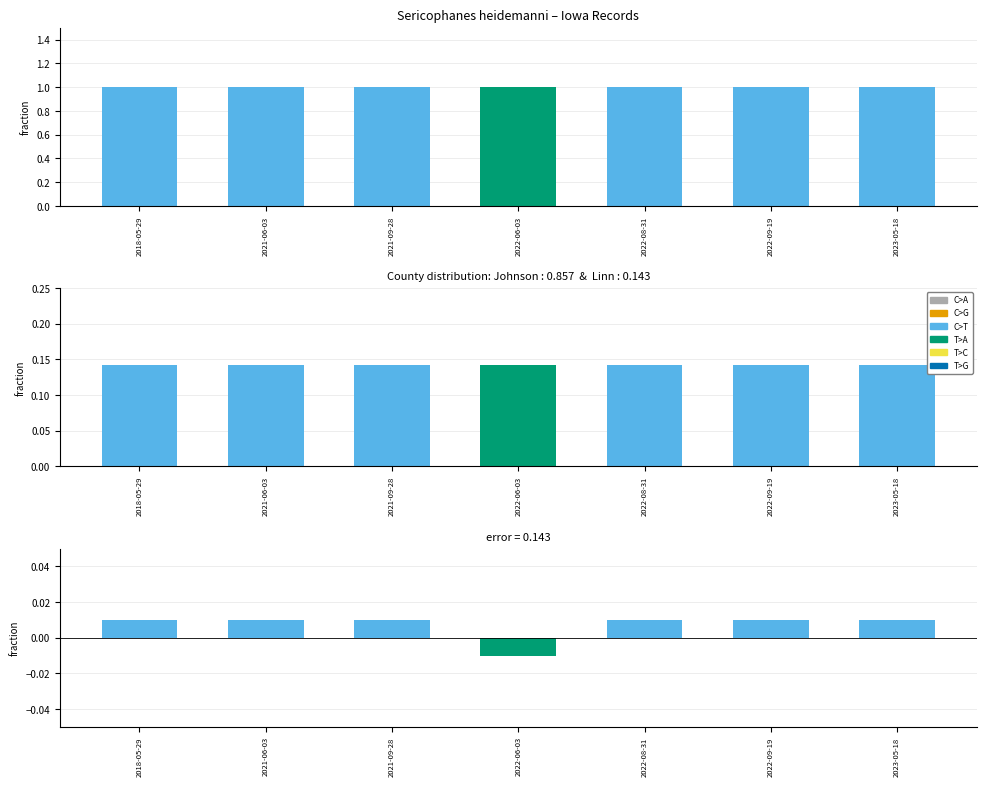

What is the label of the 2nd bar from the right?

2022-09-19